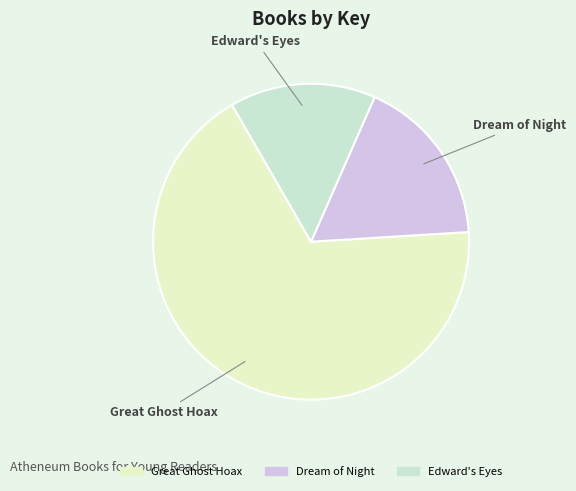

Is it true that Dream of Night is 30% of the pie?

False